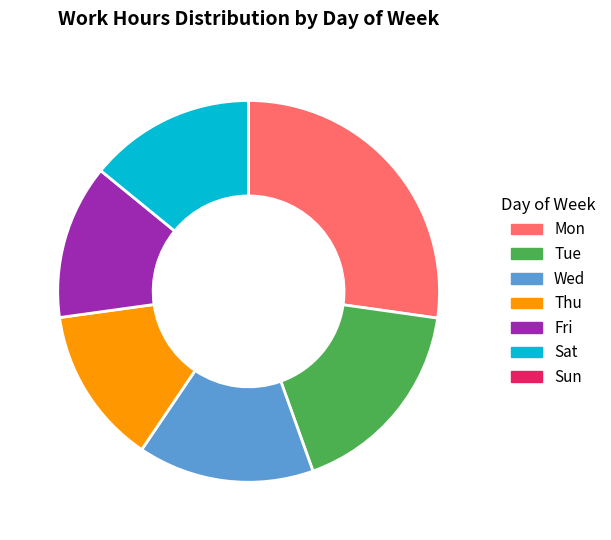

What is the largest slice in the pie chart?

Mon